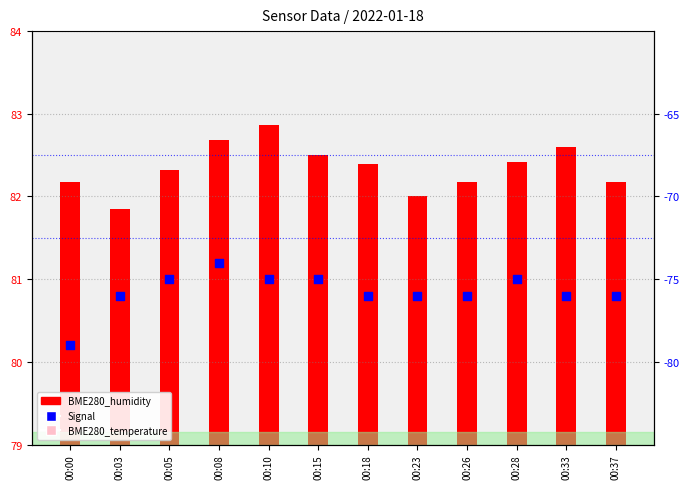

Is the value of BME280_temperature at 00:15 greater than the value of BME280_humidity at 00:05?

No